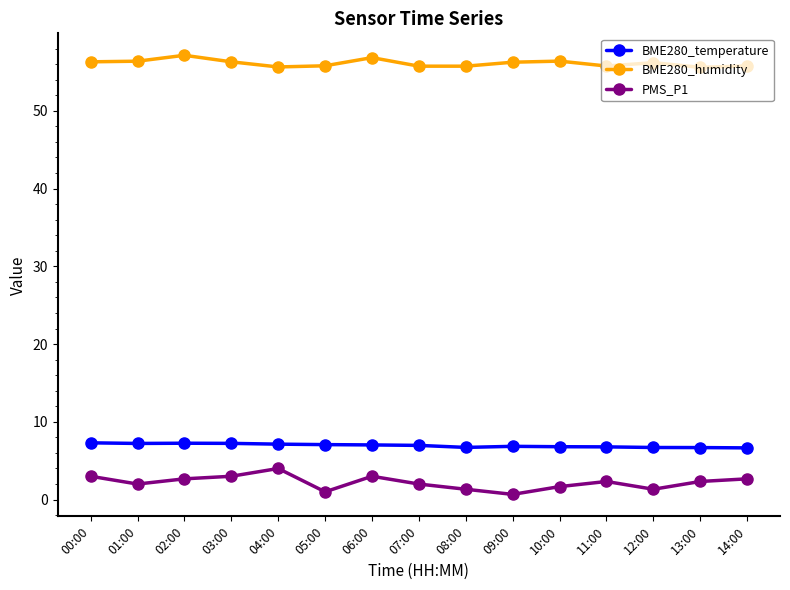

What are all the series names shown in the legend?

BME280_temperature, BME280_humidity, PMS_P1